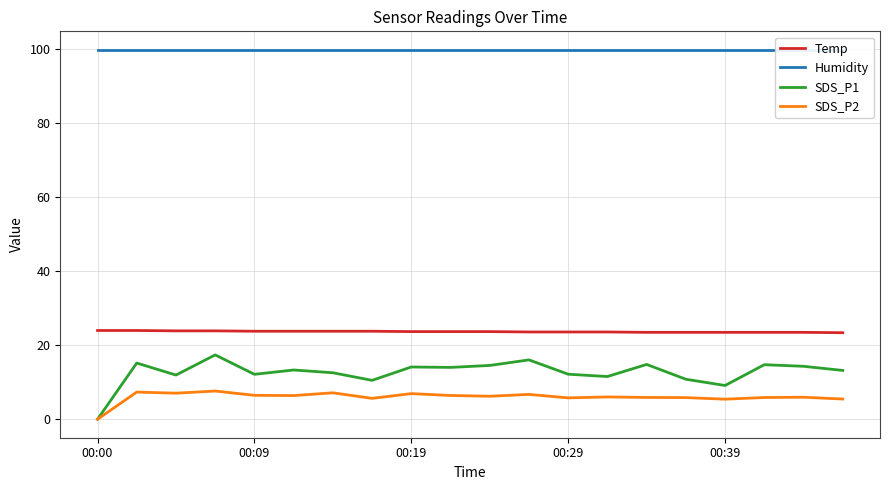

True or false: SDS_P2 and Temp cross at least once.

False